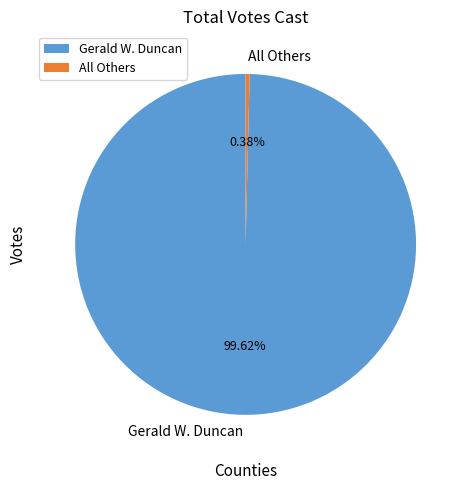

The All Others slice represents 6% of the pie. True or false?

False